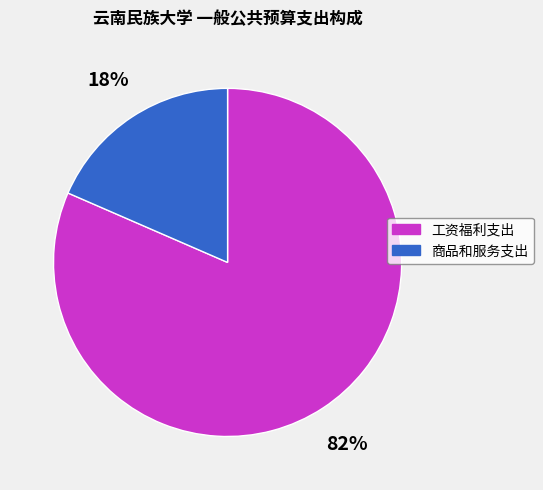

Between 商品和服务支出 and 工资福利支出, which is larger?

工资福利支出